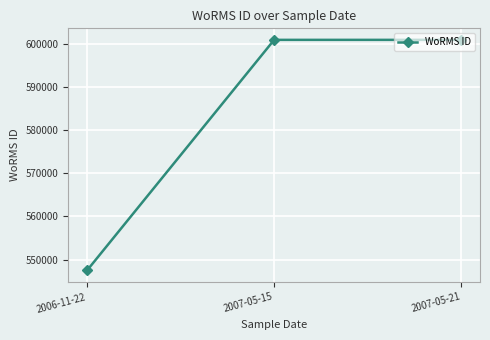

Is it true that the value at 2006-11-22 is 955581?

False